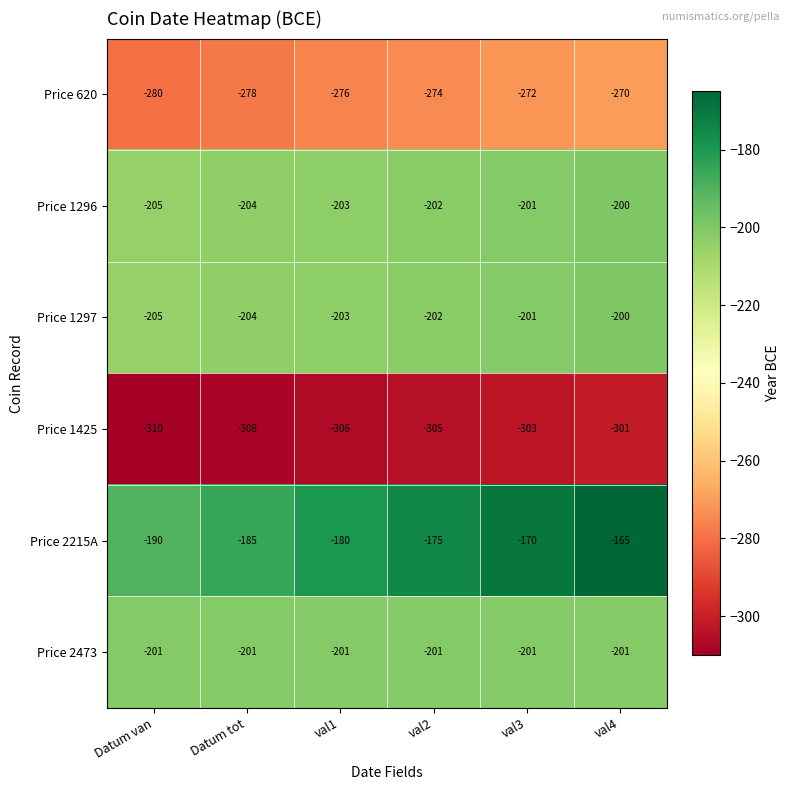

What is the maximum value shown in the chart?

-165